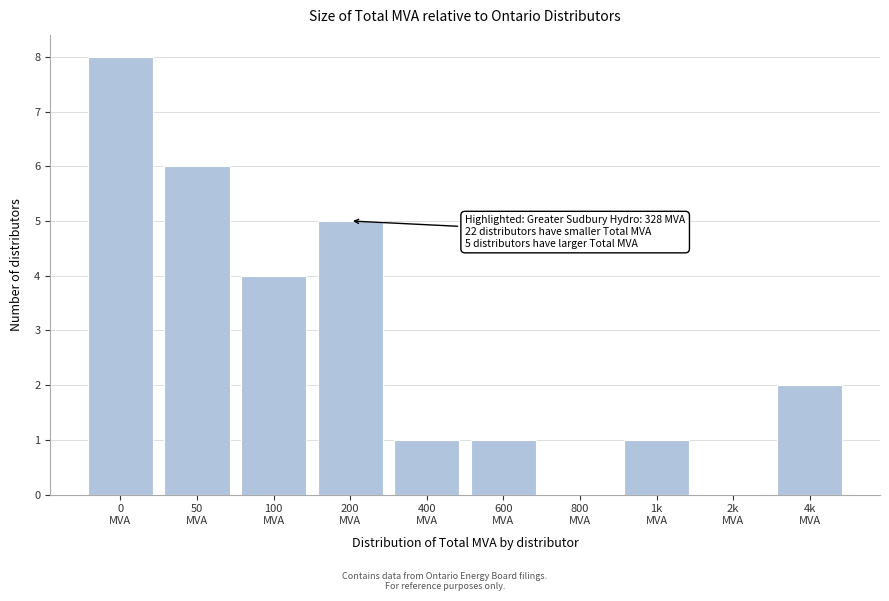

What is the greatest value displayed?

8